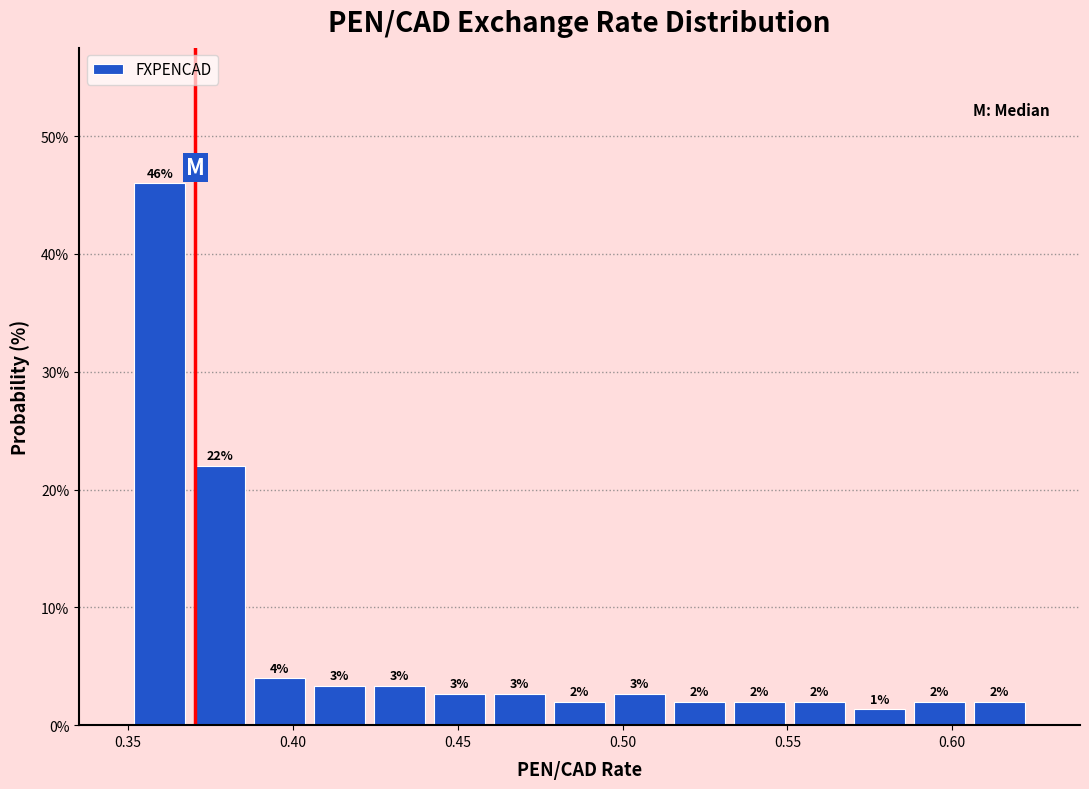

Around what value on the x-axis is the tallest bar? Give the approximate position of its centre, as read against the axis.

0.360